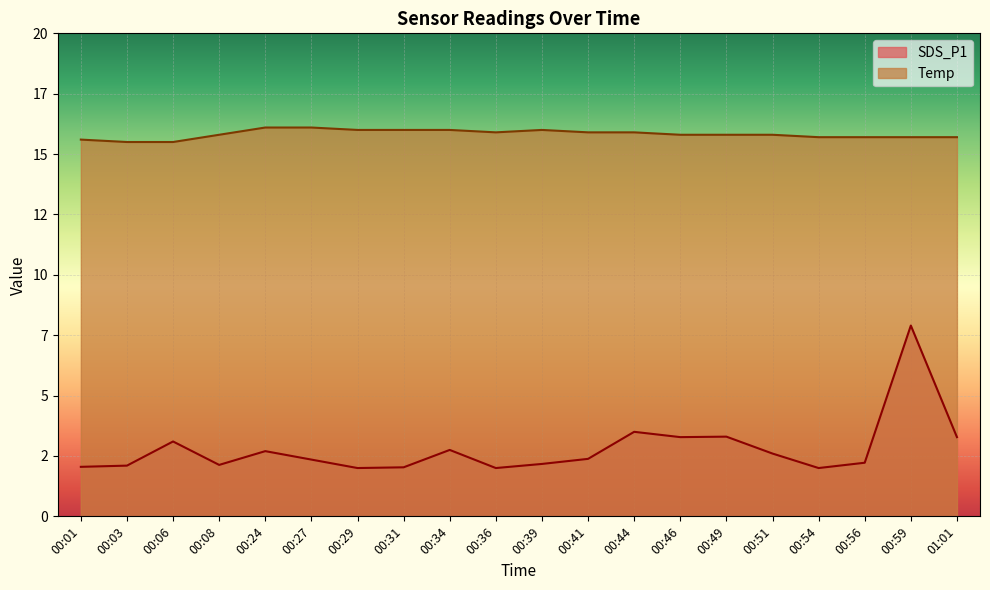

Reading right to left, transcribe all the data shown in this chart.

SDS_P1: 01:01=3.3	00:59=7.9	00:56=2.2	00:54=2.0	00:51=2.6	00:49=3.3	00:46=3.3	00:44=3.5	00:41=2.4	00:39=2.2	00:36=2.0	00:34=2.8	00:31=2.0	00:29=2.0	00:27=2.4	00:24=2.7	00:08=2.1	00:06=3.1	00:03=2.1	00:01=2.0
Temp: 01:01=15.7	00:59=15.7	00:56=15.7	00:54=15.7	00:51=15.8	00:49=15.8	00:46=15.8	00:44=15.9	00:41=15.9	00:39=16.0	00:36=15.9	00:34=16.0	00:31=16.0	00:29=16.0	00:27=16.1	00:24=16.1	00:08=15.8	00:06=15.5	00:03=15.5	00:01=15.6